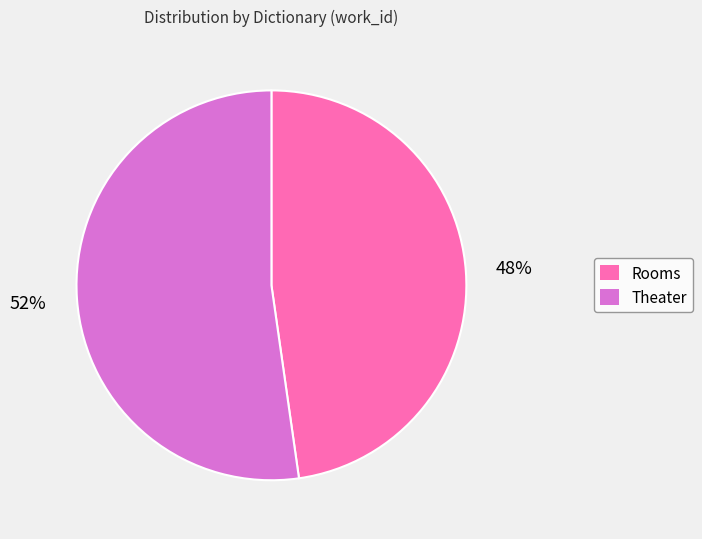

What percentage is the Theater slice, to the nearest percent?

52%